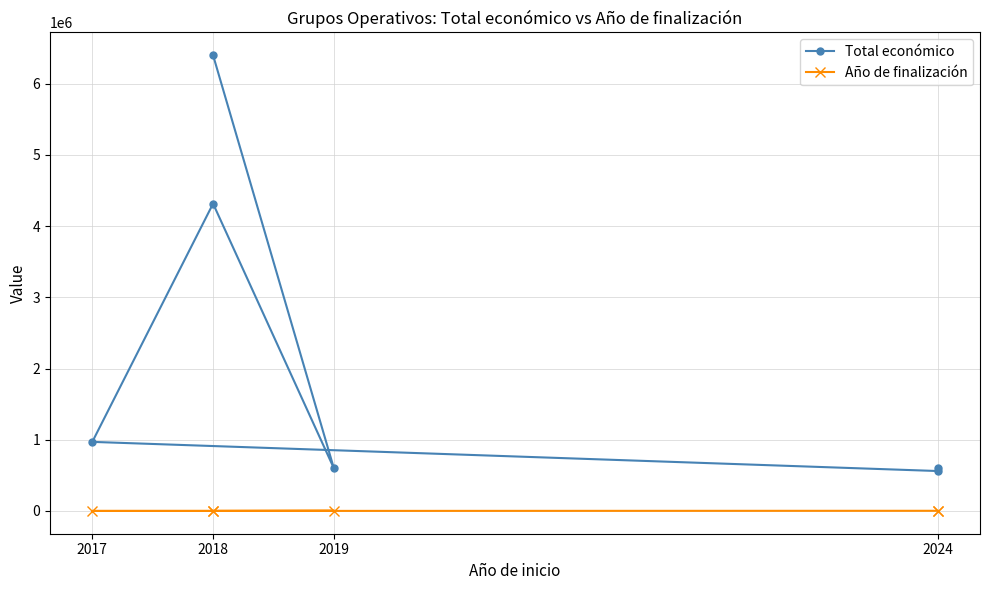

What is the label of the 3rd point from the left?

2017